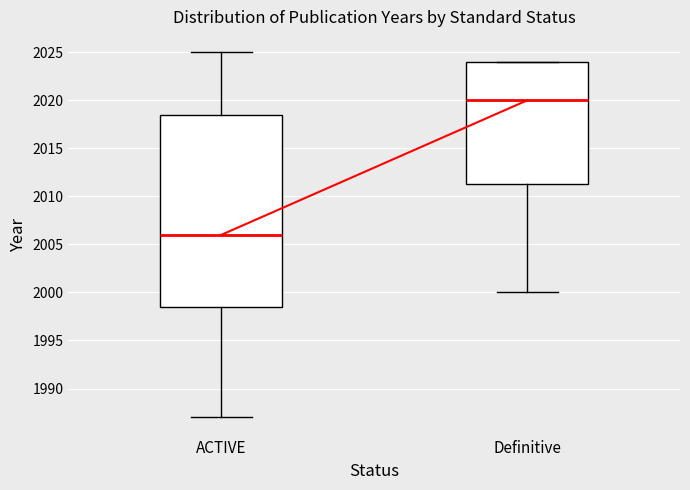

Reading left to right, transcribe this box plot: for each box, give where its median line is, the range the box spans, and where its two whiskers end, as read against the y-axis. The values are not printed on the chart, so give them approximately, as read against the axis.

ACTIVE: median 2006.0, box 1998.5 to 2018.5, whiskers 1987.0 to 2025.0
Definitive: median 2020.0, box 2011.5 to 2024.0, whiskers 2000.0 to 2024.0